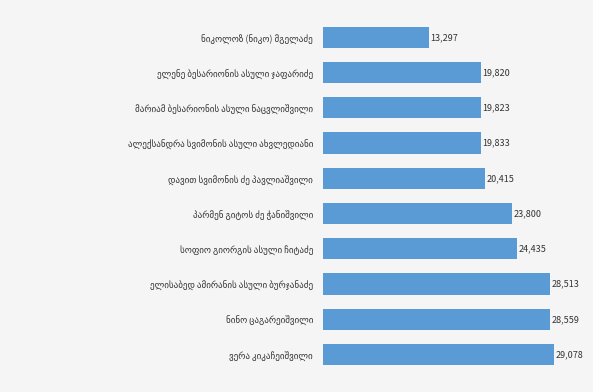

What is the value of the 2nd bar from the top?

19820